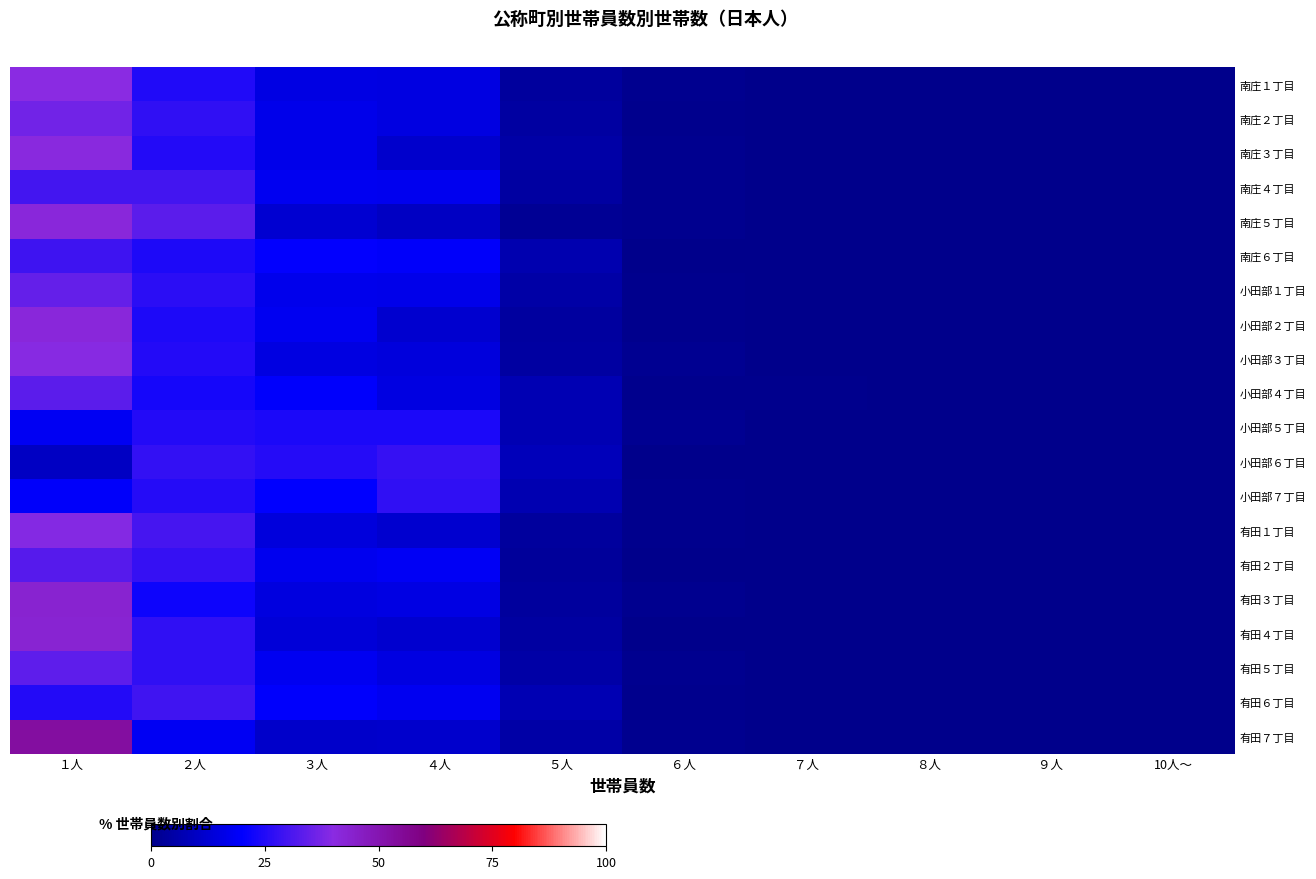

Reading left to right, extract all data points from this chart.

南庄１丁目: １人=40.2	２人=24.9	３人=15.5	４人=15.1	５人=3.5	６人=0.8	７人=0.0	８人=0.0	９人=0.0	10人～=0.0
南庄２丁目: １人=36.6	２人=27.0	３人=16.6	４人=15.0	５人=4.3	６人=0.7	７人=0.0	８人=0.0	９人=0.0	10人～=0.0
南庄３丁目: １人=40.6	２人=25.3	３人=16.4	４人=11.6	５人=4.8	６人=0.9	７人=0.3	８人=0.0	９人=0.0	10人～=0.0
南庄４丁目: １人=29.7	２人=29.8	３人=18.0	４人=17.4	５人=4.2	６人=0.8	７人=0.1	８人=0.0	９人=0.0	10人～=0.0
南庄５丁目: １人=41.6	２人=33.3	３人=12.2	４人=9.9	５人=1.8	６人=1.1	７人=0.0	８人=0.1	９人=0.0	10人～=0.0
南庄６丁目: １人=29.1	２人=24.5	３人=20.4	４人=19.1	５人=6.6	６人=0.3	７人=0.0	８人=0.0	９人=0.0	10人～=0.0
小田部１丁目: １人=34.5	２人=26.3	３人=17.2	４人=16.5	５人=4.9	６人=0.5	７人=0.1	８人=0.0	９人=0.0	10人～=0.0
小田部２丁目: １人=41.6	２人=24.6	３人=17.6	４人=11.8	５人=3.8	６人=0.6	７人=0.0	８人=0.0	９人=0.0	10人～=0.0
小田部３丁目: １人=39.7	２人=25.2	３人=15.2	４人=14.1	５人=4.1	６人=1.3	７人=0.4	８人=0.0	９人=0.0	10人～=0.0
小田部４丁目: １人=33.4	２人=23.3	３人=19.6	４人=15.2	５人=7.1	６人=0.7	７人=0.7	８人=0.0	９人=0.0	10人～=0.0
小田部５丁目: １人=18.3	２人=25.2	３人=24.2	４人=23.8	５人=7.2	６人=1.2	７人=0.0	８人=0.0	９人=0.0	10人～=0.0
小田部６丁目: １人=10.0	２人=27.4	３人=25.4	４人=28.0	５人=8.6	６人=0.3	７人=0.3	８人=0.0	９人=0.0	10人～=0.0
小田部７丁目: １人=19.3	２人=25.7	３人=20.1	４人=27.2	５人=6.8	６人=0.8	７人=0.1	８人=0.0	９人=0.0	10人～=0.0
有田１丁目: １人=39.3	２人=30.3	３人=14.2	４人=12.1	５人=3.4	６人=0.6	７人=0.0	８人=0.0	９人=0.2	10人～=0.0
有田２丁目: １人=32.6	２人=27.9	３人=17.3	４人=18.4	５人=3.1	６人=0.4	７人=0.2	８人=0.0	９人=0.2	10人～=0.0
有田３丁目: １人=43.6	２人=22.0	３人=14.8	４人=15.3	５人=3.4	６人=0.8	７人=0.0	８人=0.0	９人=0.0	10人～=0.0
有田４丁目: １人=43.0	２人=27.1	３人=13.5	４人=11.8	５人=4.3	６人=0.2	７人=0.2	８人=0.0	９人=0.0	10人～=0.0
有田５丁目: １人=33.9	２人=27.3	３人=17.7	４人=15.1	５人=5.0	６人=1.0	７人=0.0	８人=0.0	９人=0.0	10人～=0.0
有田６丁目: １人=25.2	２人=29.5	３人=19.5	４人=17.9	５人=7.3	６人=0.4	７人=0.0	８人=0.2	９人=0.0	10人～=0.0
有田７丁目: １人=53.3	２人=18.2	３人=11.2	４人=11.5	５人=4.9	６人=0.9	７人=0.0	８人=0.0	９人=0.0	10人～=0.0